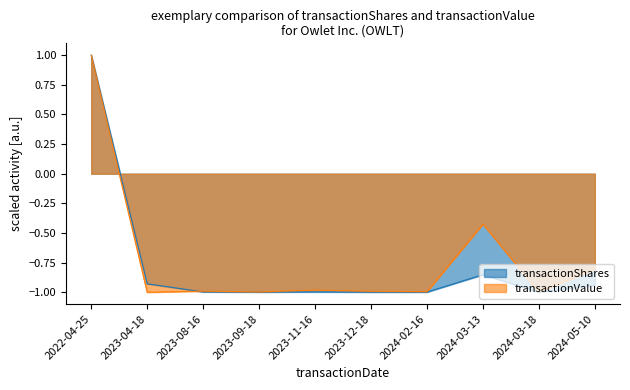

At how many categories does at least one series exceed 0?

1